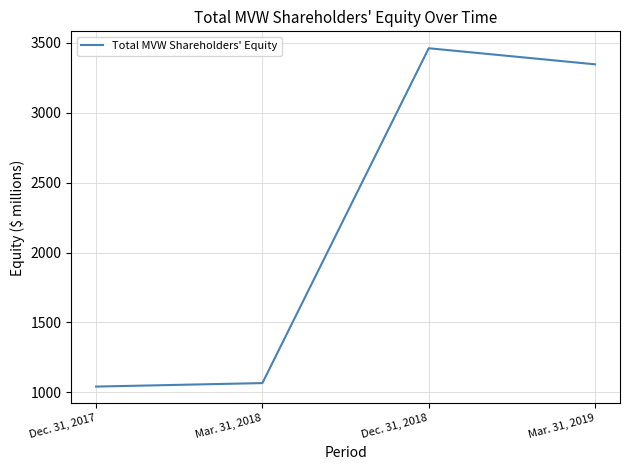

At which label is the value closest to 2251?

Mar. 31, 2019